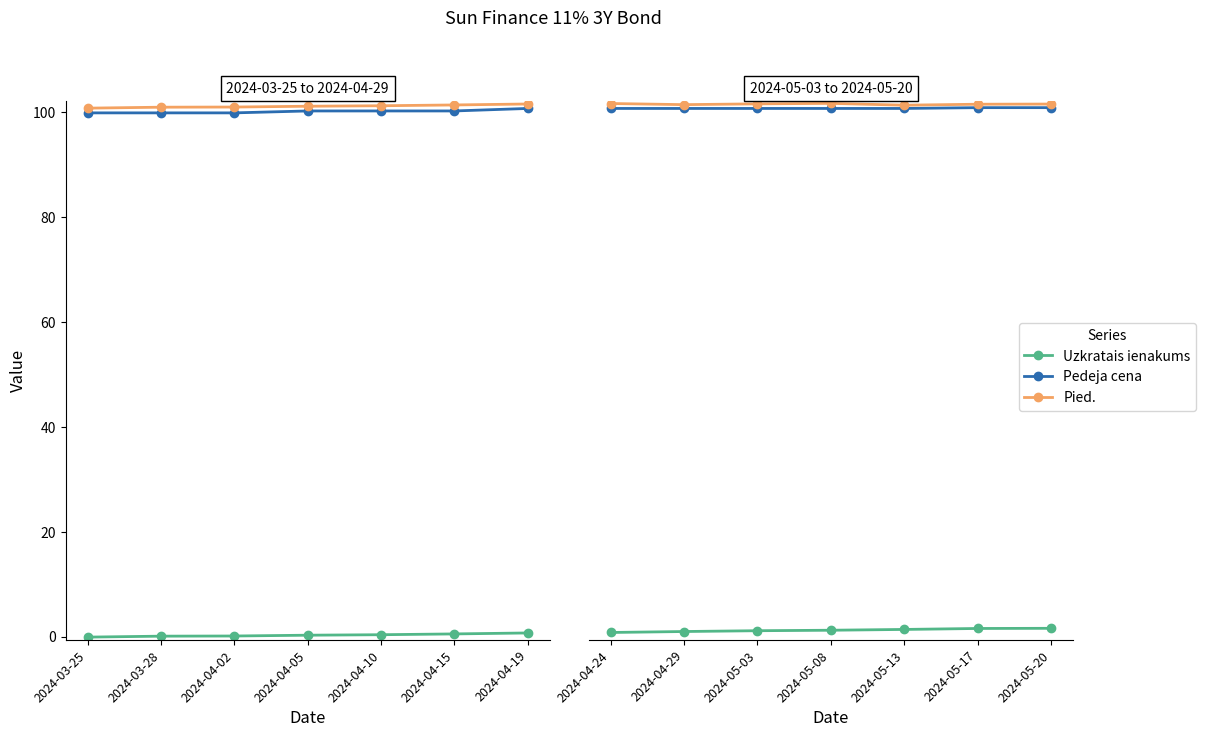

What value does the Pedeja cena series have at 2024-05-20?

100.9